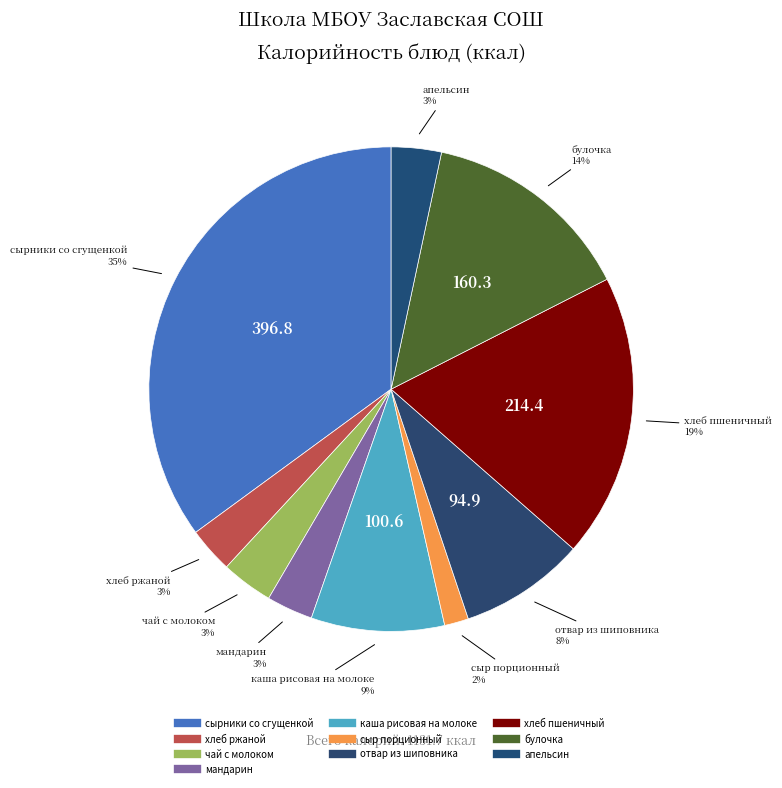

How many segments does this pie chart have?

10